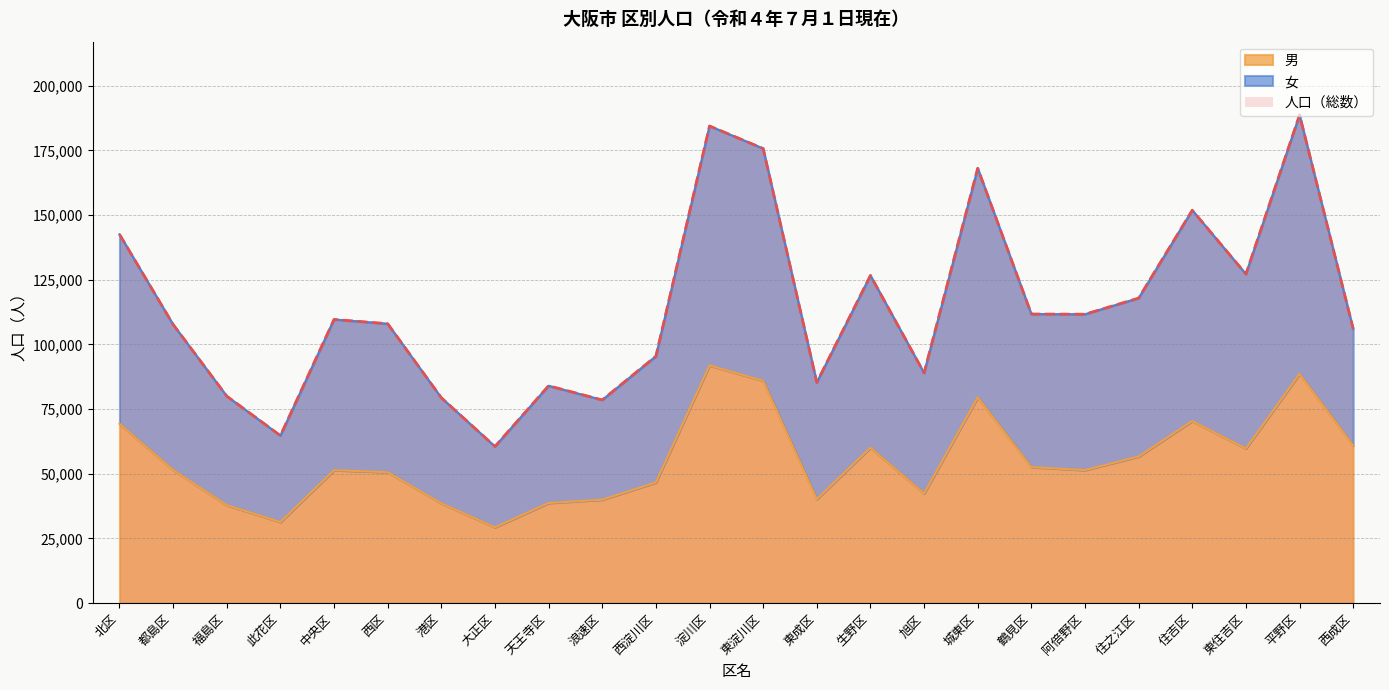

What is the difference between the maximum and minimum values in the 人口（総数） series?

128131